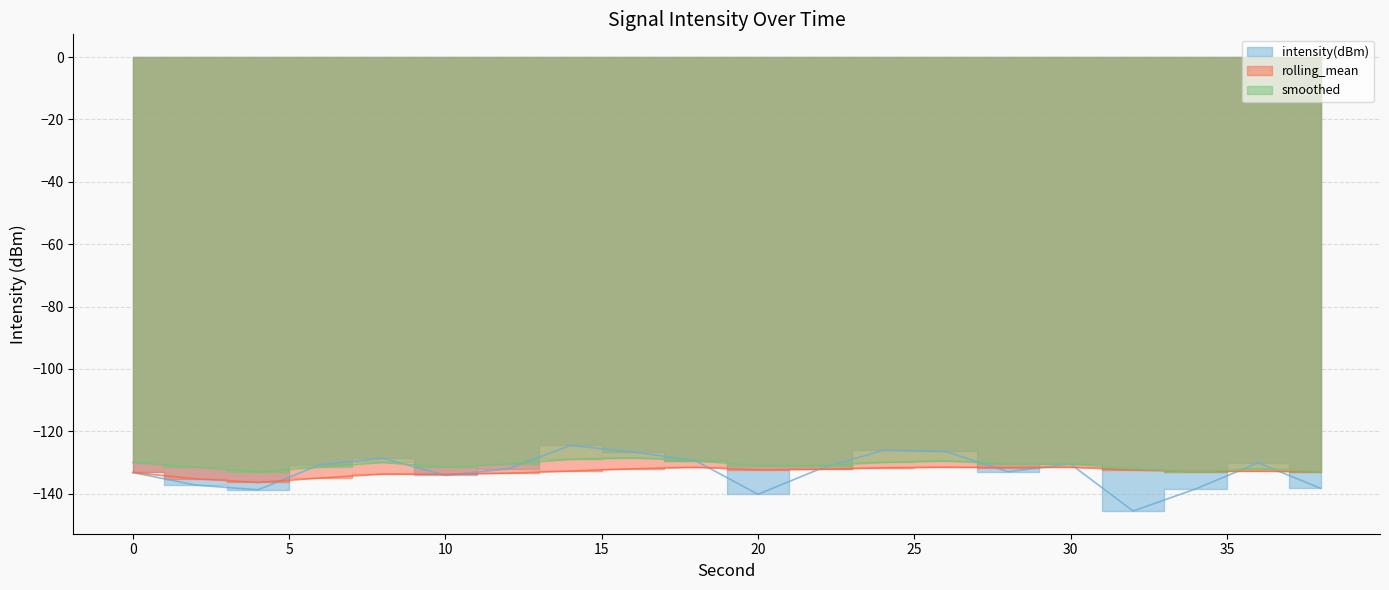

Which series has the widest spread of values?

intensity(dBm)